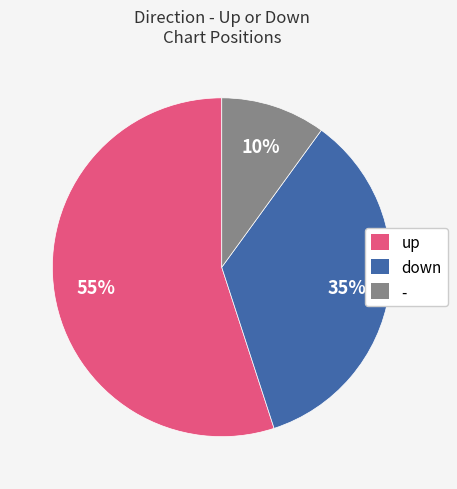

Which slice is the largest?

up